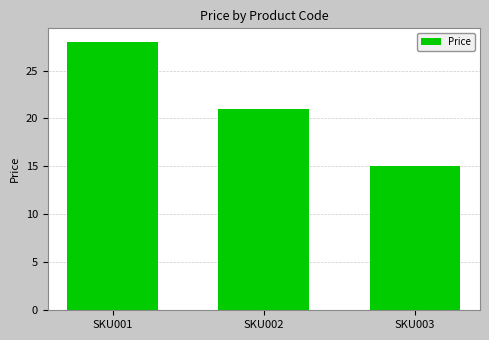

Is it true that the value at SKU001 is 10?

False